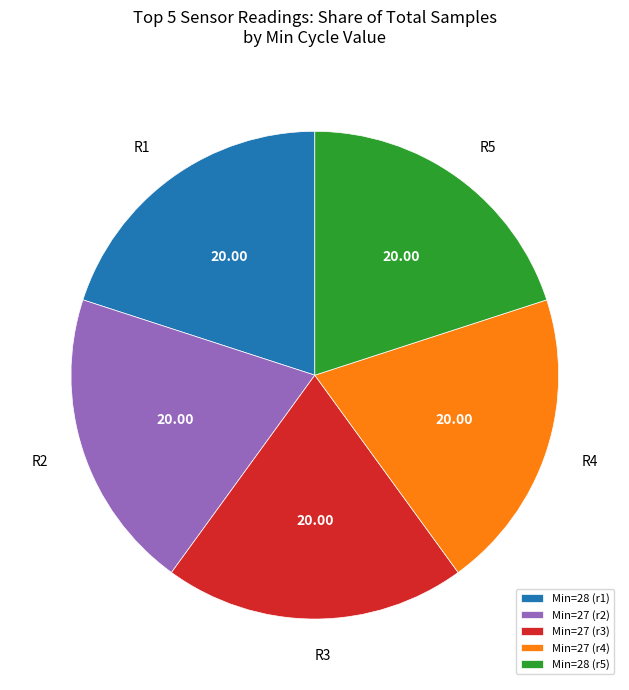

What is the ratio of the value at Min=27 (r4) to the value at Min=27 (r3)?

1.0